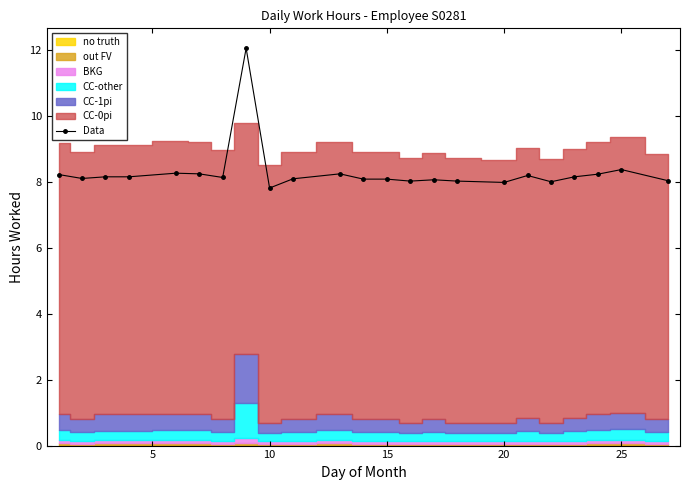

How many points are lower than both their immediate neighbors (excluding endpoints)?

6